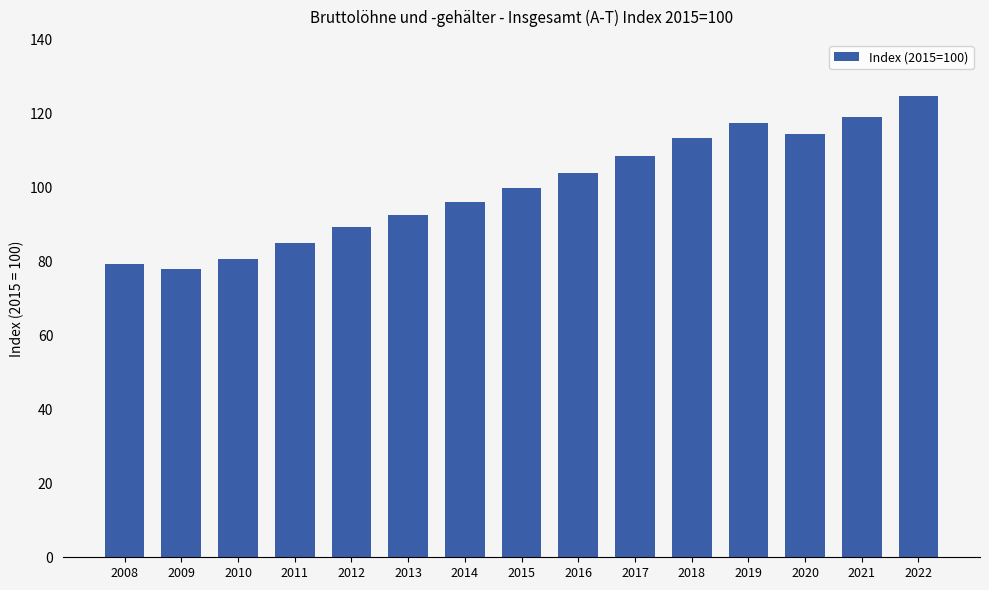

What is the change in value from 2016 to 2021?

+14.9